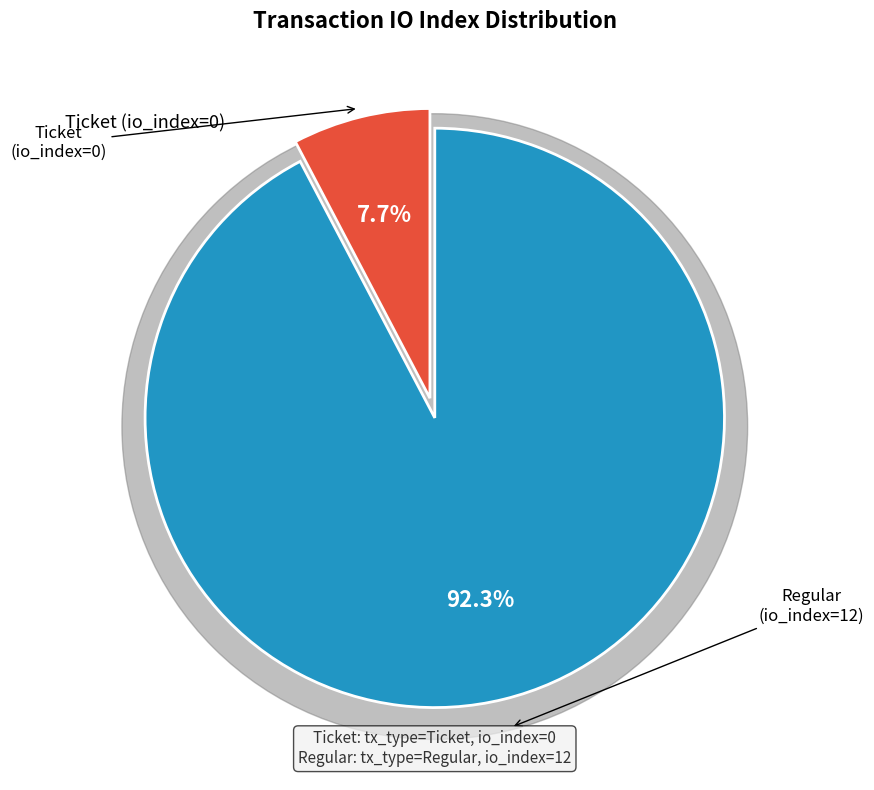

Which slice represents more than half of the pie?

Regular (io_index=12)